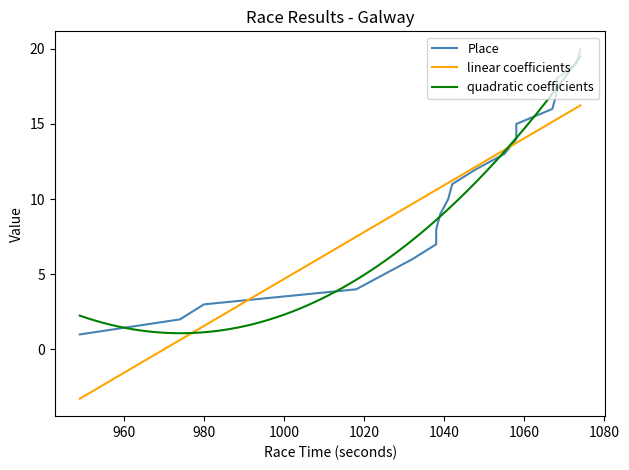

What is the minimum value shown in the chart?

1